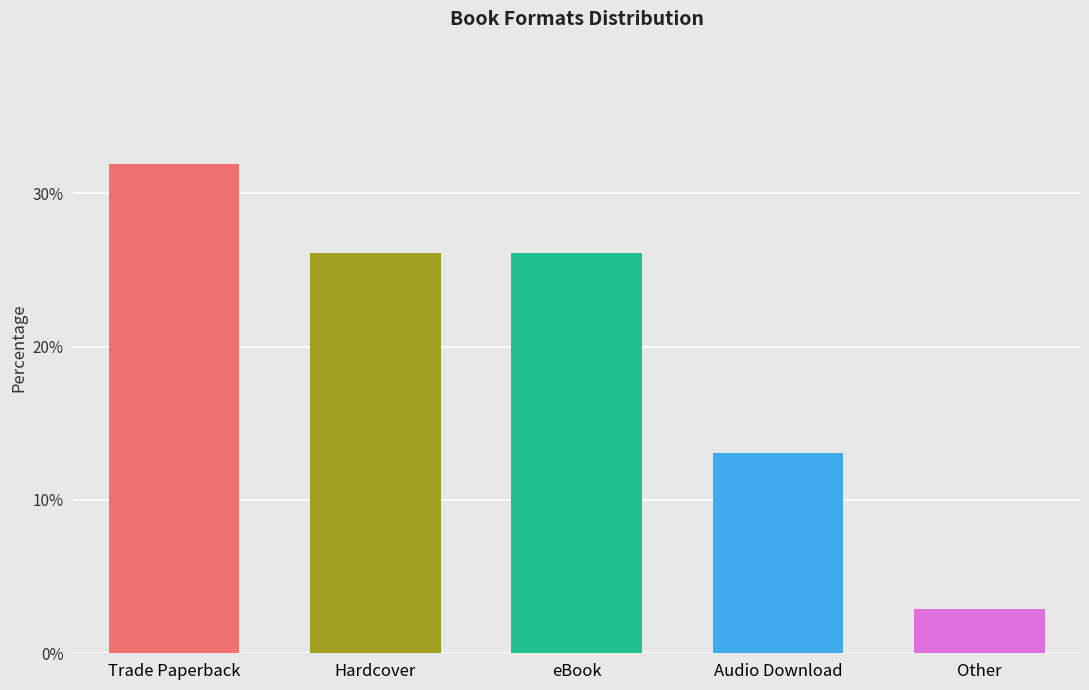

What is the smallest value displayed?

2.9